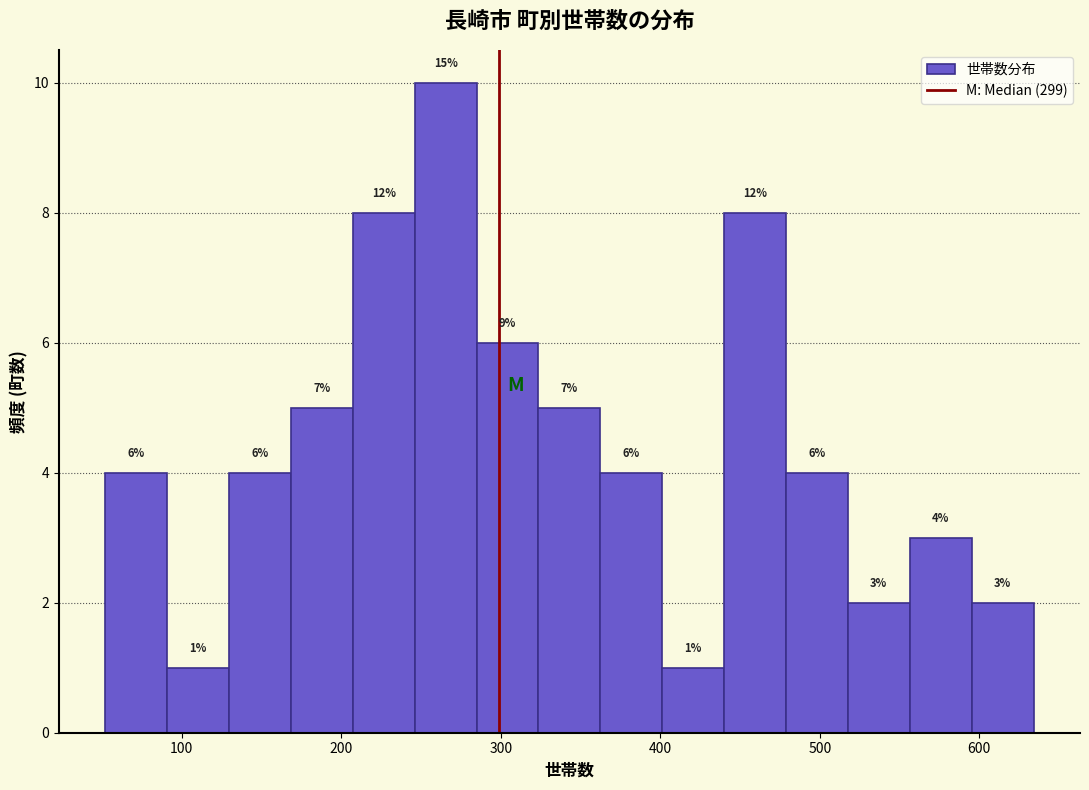

Around what value on the x-axis is the tallest bar? Give the approximate position of its centre, as read against the axis.

270